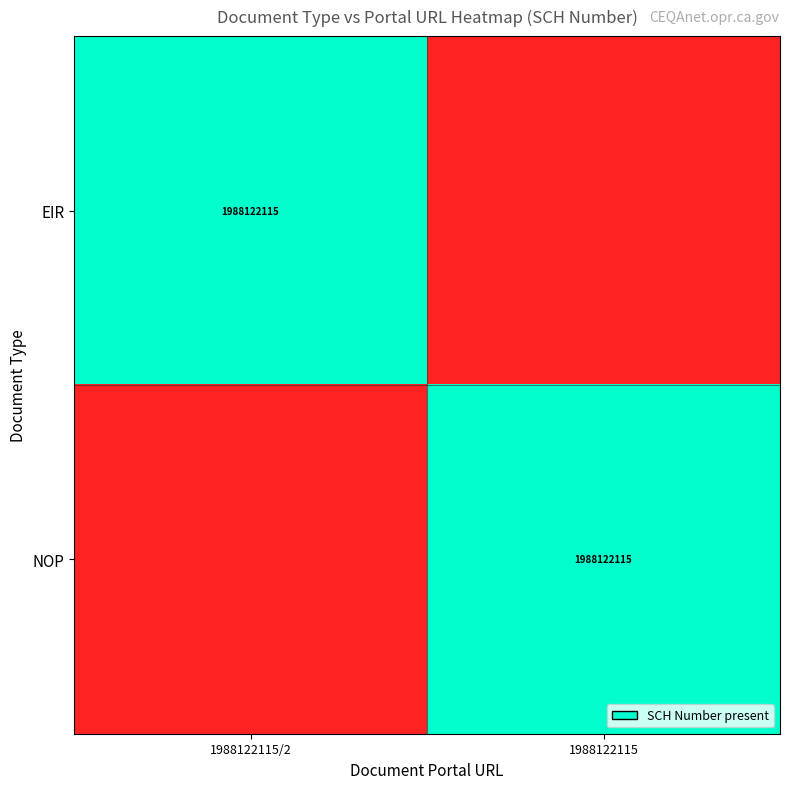

The value of NOP at 1988122115 is 1988122115. True or false?

True